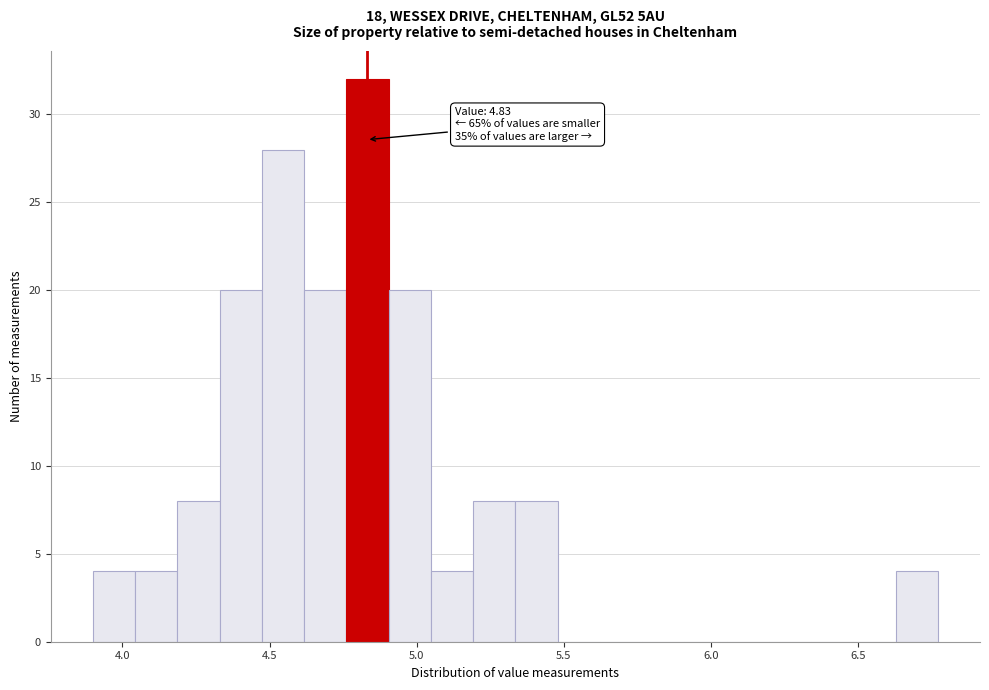

Around what value on the x-axis is the tallest bar? Give the approximate position of its centre, as read against the axis.

4.85